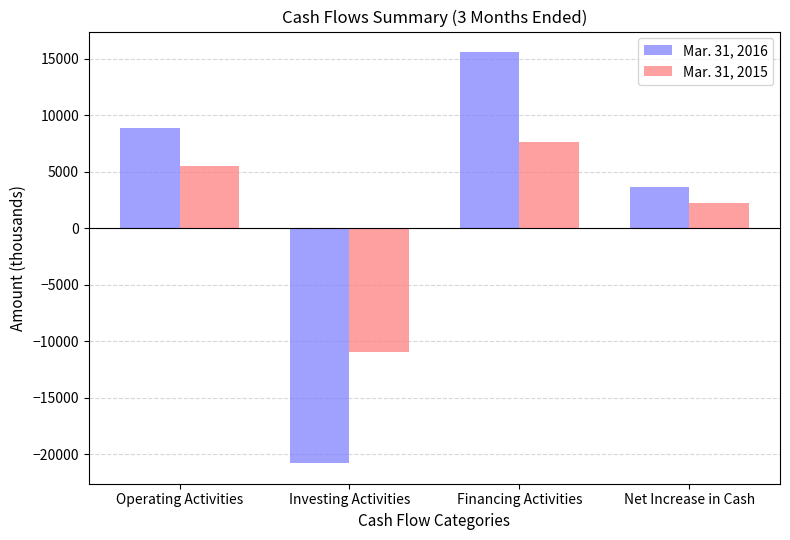

What value does the Mar. 31, 2016 series have at Investing Activities, to the nearest 100?

-20800